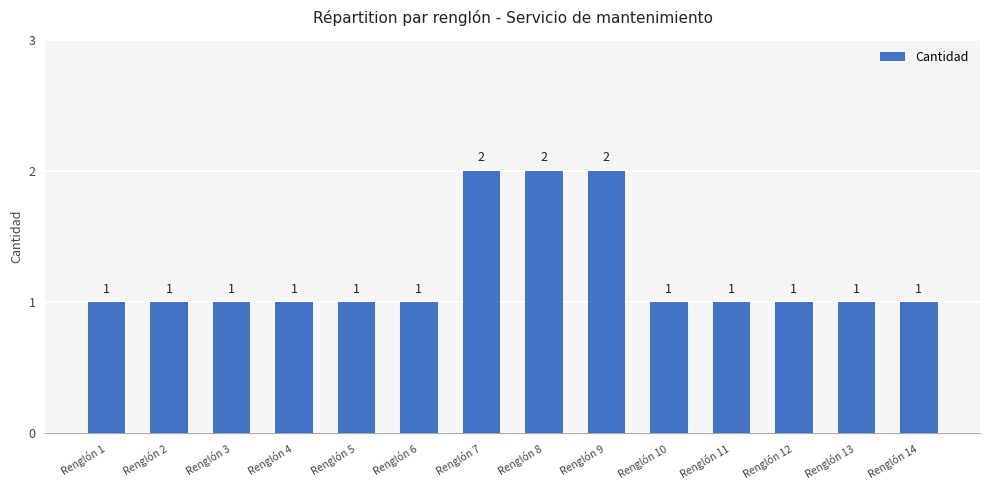

What is the minimum value shown in the chart?

1